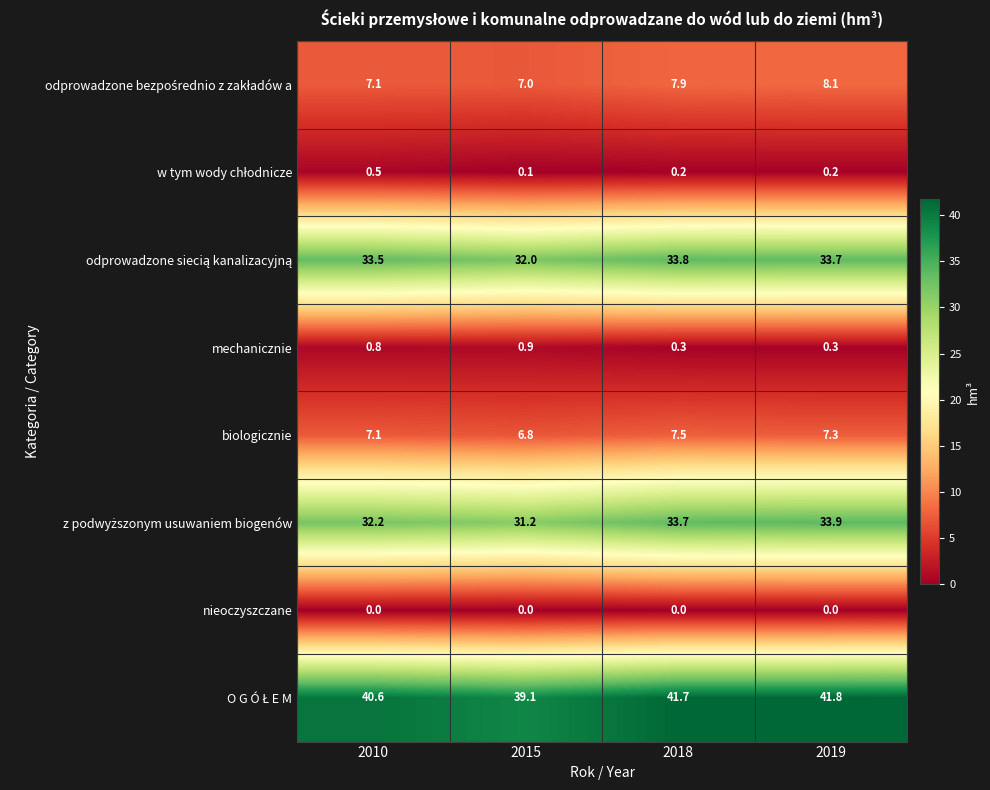

What is the difference between the maximum and minimum values in the mechanicznie series?

0.6